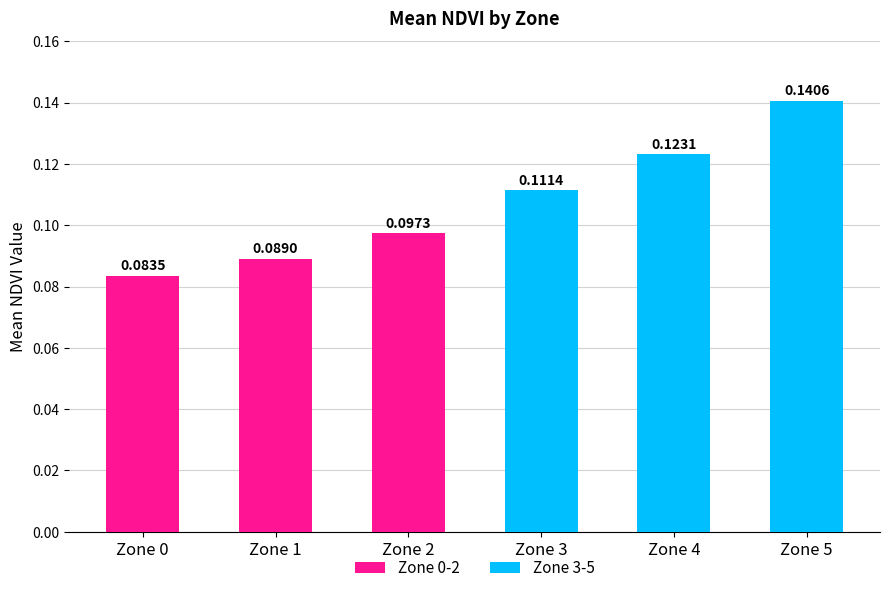

List the labels in order of value, largest first.

Zone 5, Zone 4, Zone 3, Zone 2, Zone 1, Zone 0